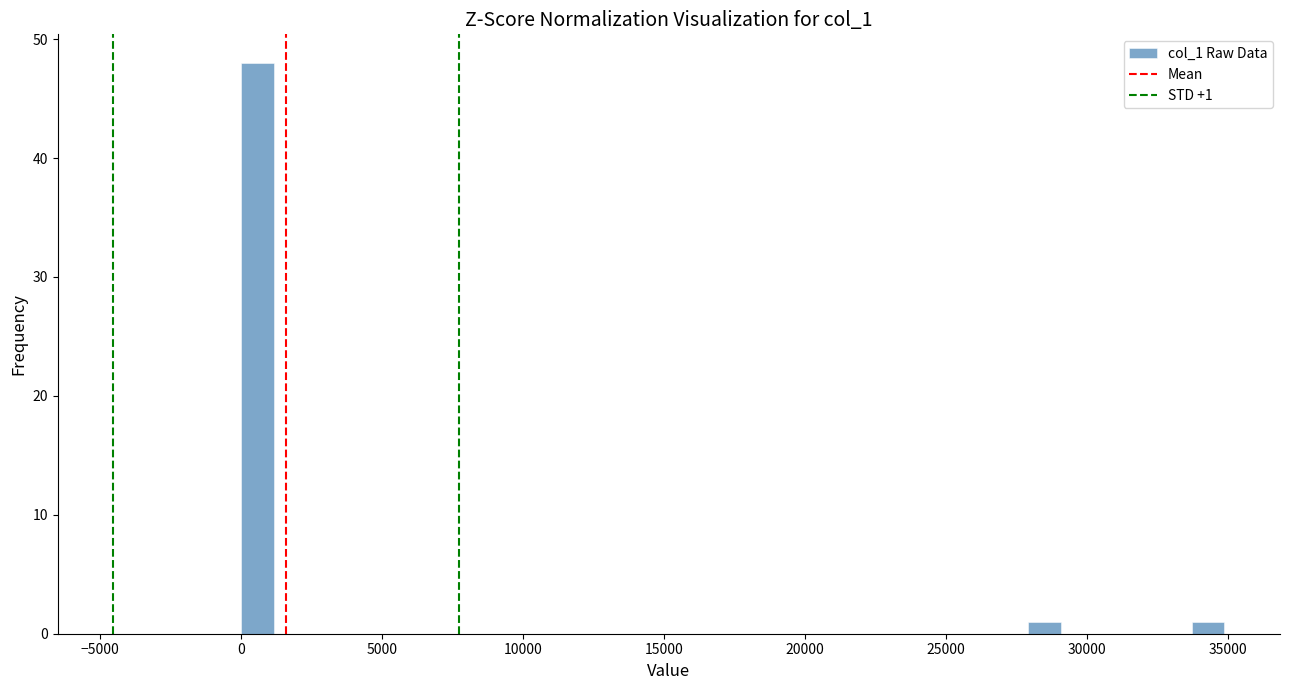

Around what value on the x-axis is the tallest bar? Give the approximate position of its centre, as read against the axis.

500